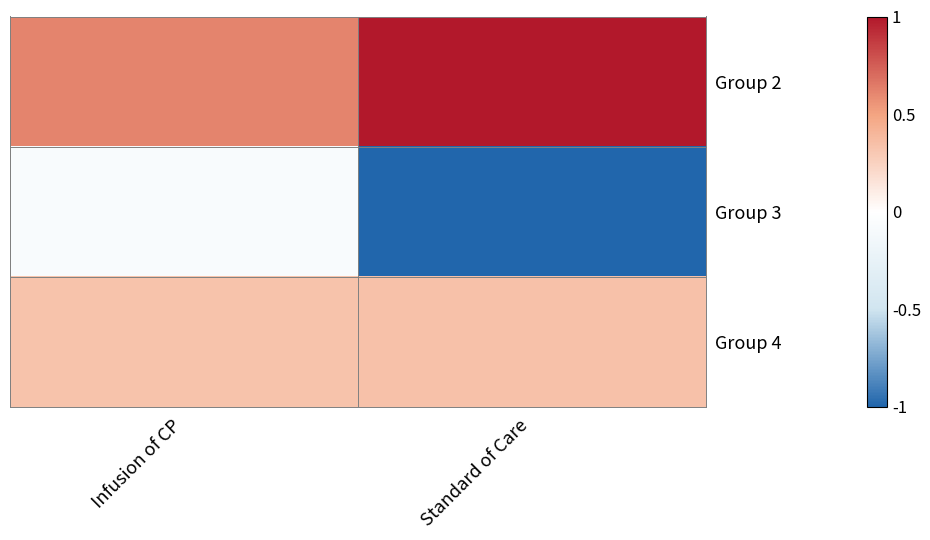

What is the spread (max minus min) of values at Infusion of CP?

0.7